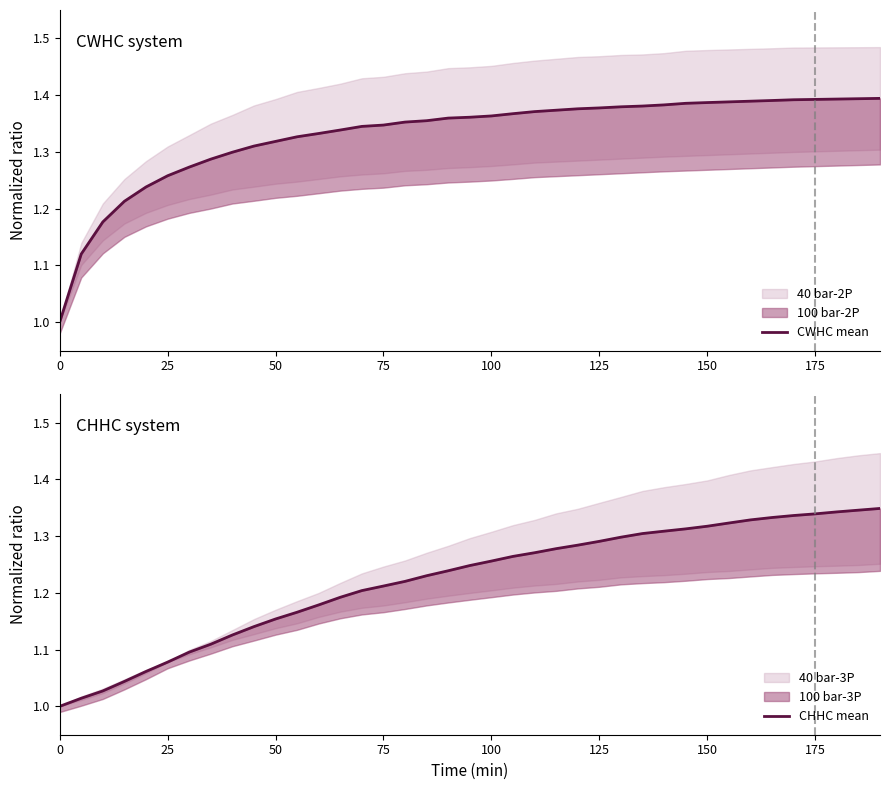

True or false: CHHC mean and CWHC mean cross at least once.

False